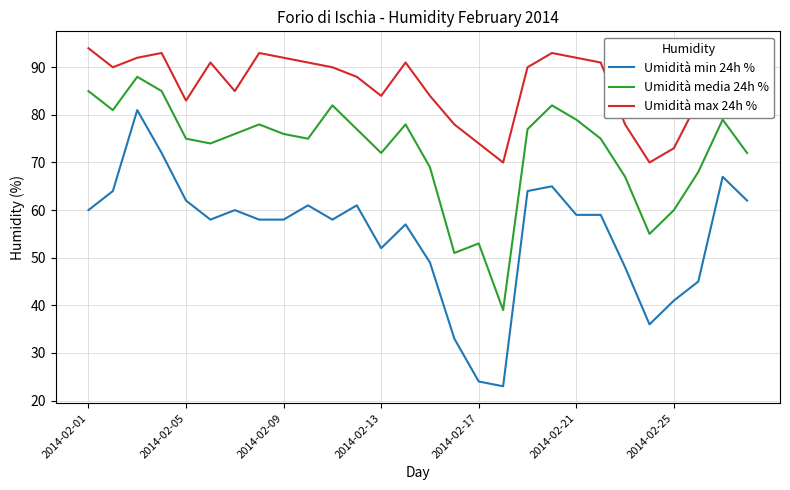

What is the greatest value displayed?

94